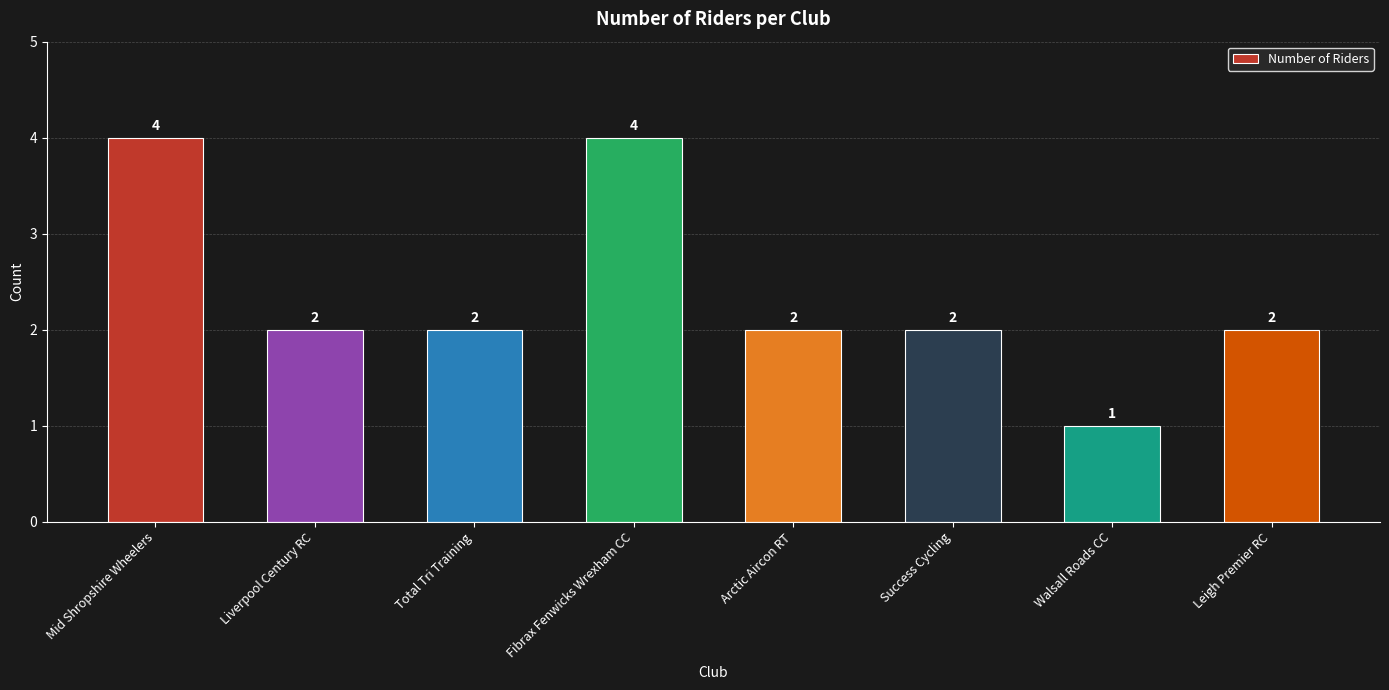

What is the greatest value displayed?

4